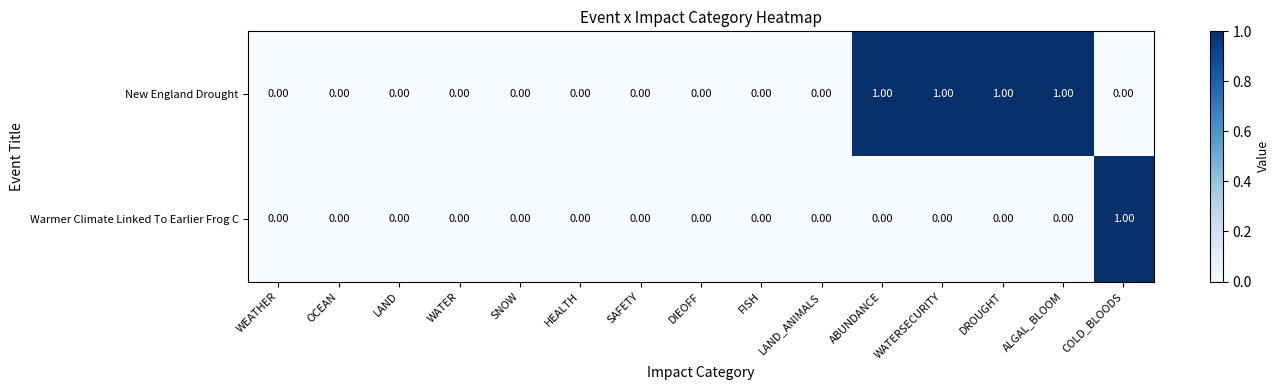

Which series has the largest total across all categories?

New England Drought